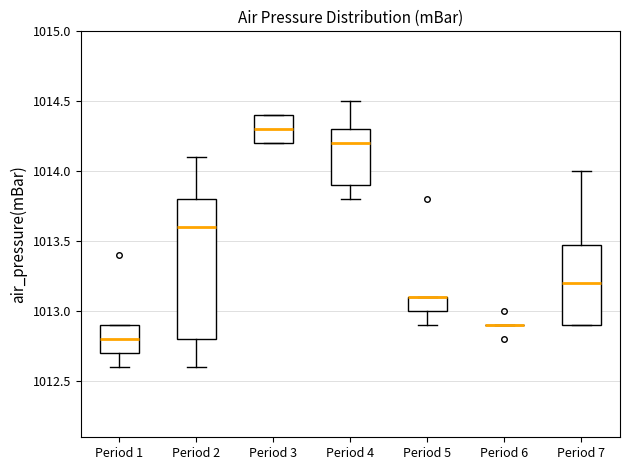

Reading left to right, transcribe this box plot: for each box, give where its median line is, the range the box spans, and where its two whiskers end, as read against the y-axis. The values are not printed on the chart, so give them approximately, as read against the axis.

Period 1: median 1012.8, box 1012.7 to 1012.9, whiskers 1012.6 to 1012.9
Period 2: median 1013.6, box 1012.8 to 1013.8, whiskers 1012.6 to 1014.1
Period 3: median 1014.3, box 1014.2 to 1014.4, whiskers 1014.2 to 1014.4
Period 4: median 1014.2, box 1013.9 to 1014.3, whiskers 1013.8 to 1014.5
Period 5: median 1013.1 (drawn on the box's upper edge), box 1013.0 to 1013.1, whiskers 1012.9 to 1013.1
Period 6: box collapsed to a line at 1012.9, whiskers 1012.9 to 1012.9
Period 7: median 1013.2, box 1012.9 to 1013.5, whiskers 1012.9 to 1014.0